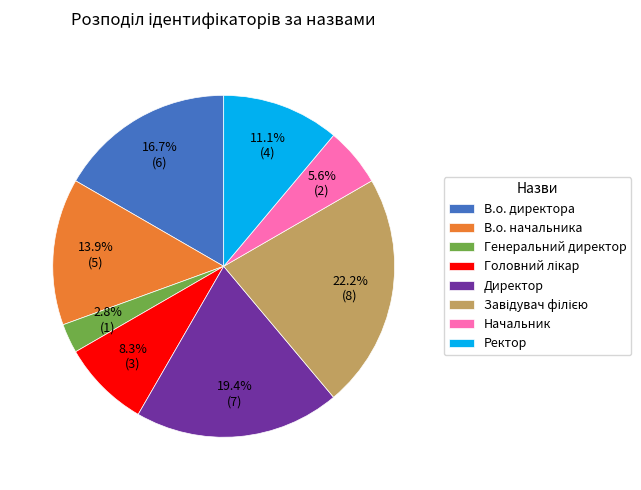

To the nearest percent, what is the difference between the largest and smallest slice percentages?

19%